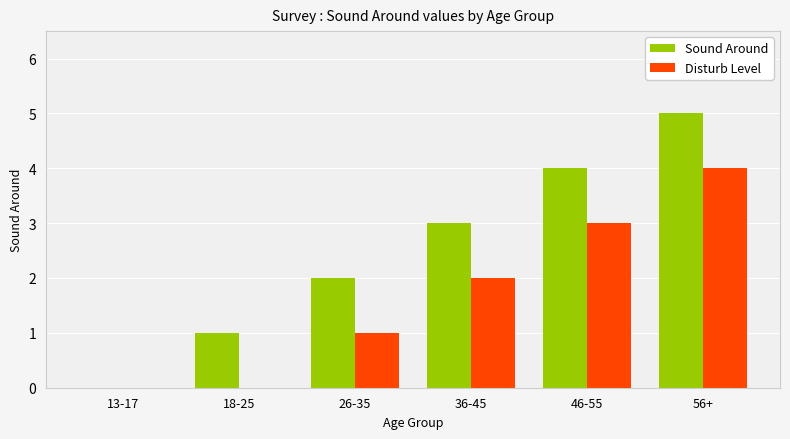

The Disturb Level series shows 5 at 46-55. True or false?

False